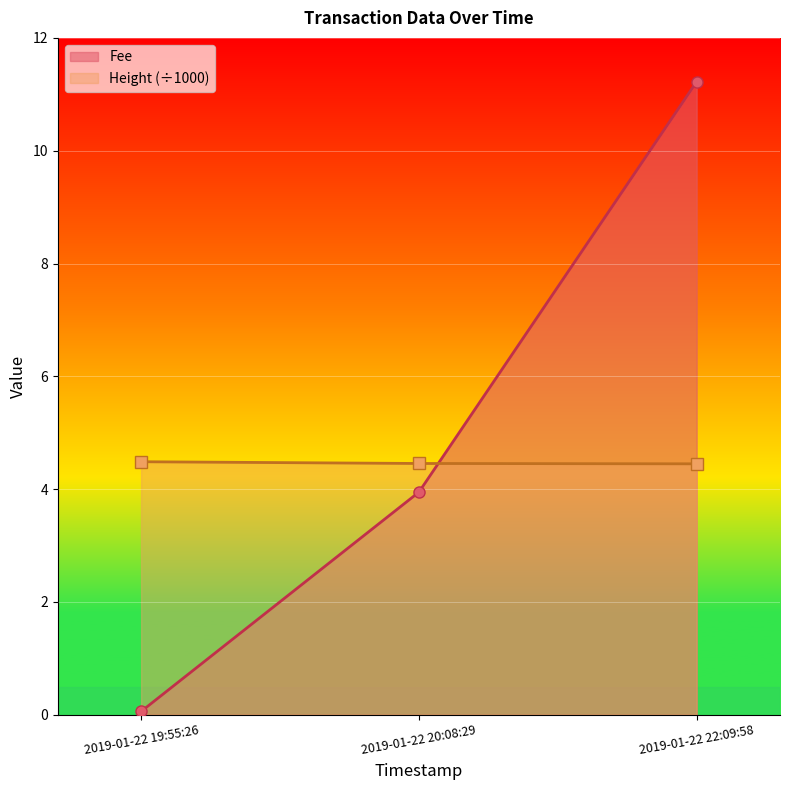

Which has a higher value, 2019-01-22 19:55:26 or 2019-01-22 20:08:29?

2019-01-22 20:08:29